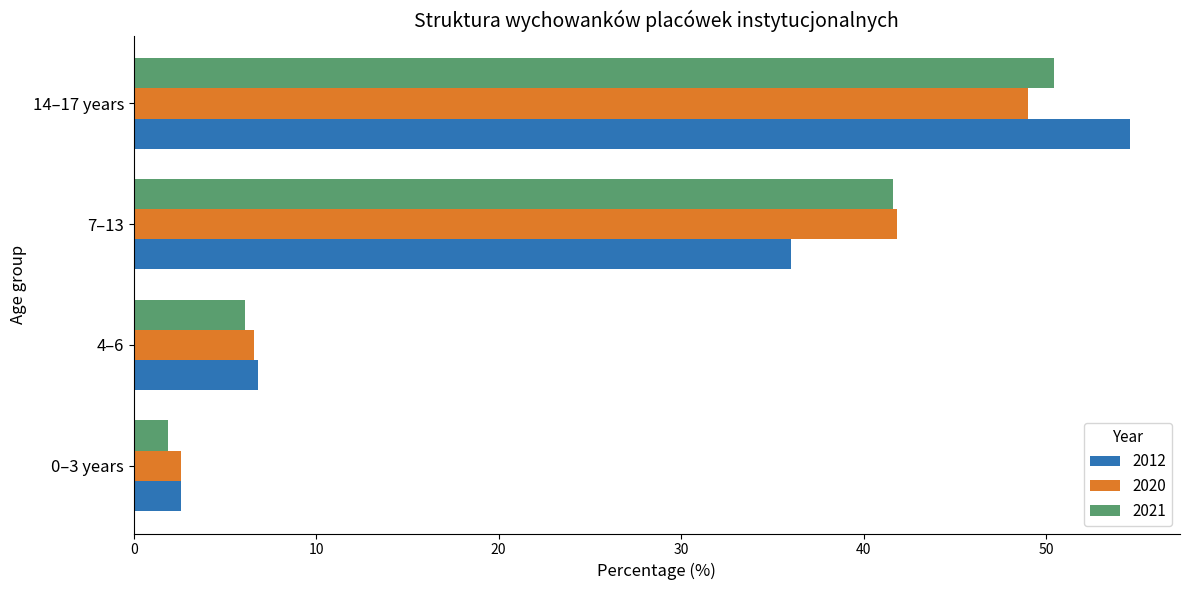

What is the sum of all 2020 values?

100.0